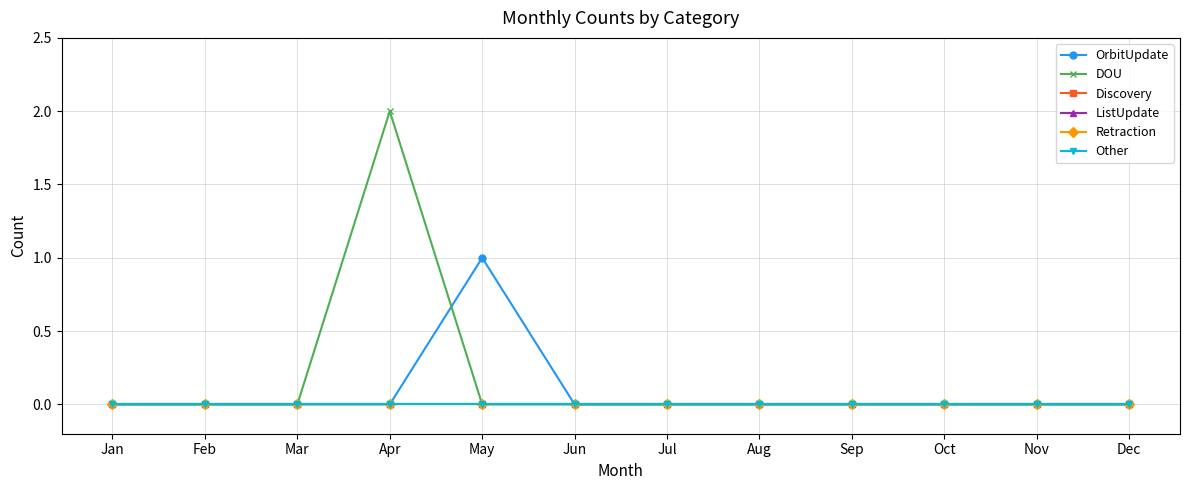

Does the chart have visible grid lines?

Yes